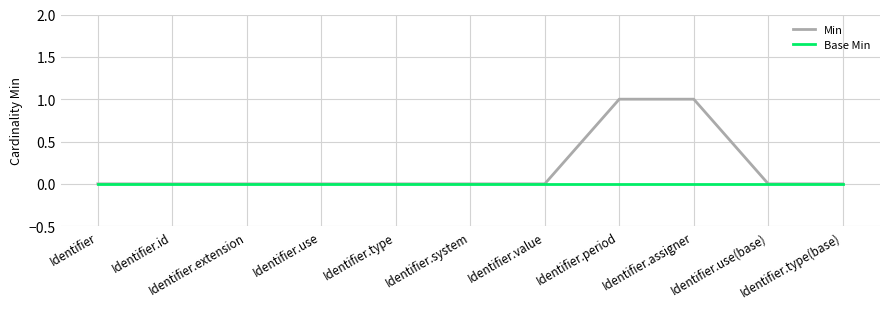

Which series has the largest total across all categories?

Min